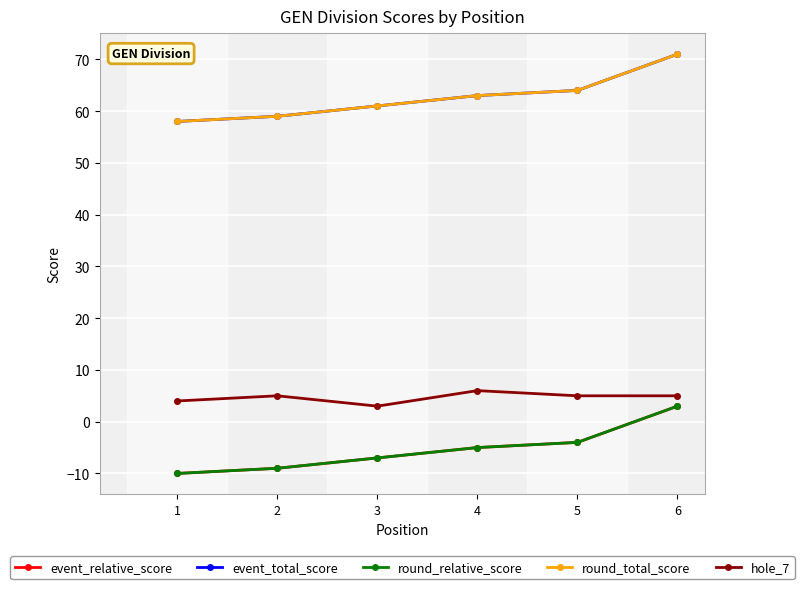

What is the maximum value shown in the chart?

71